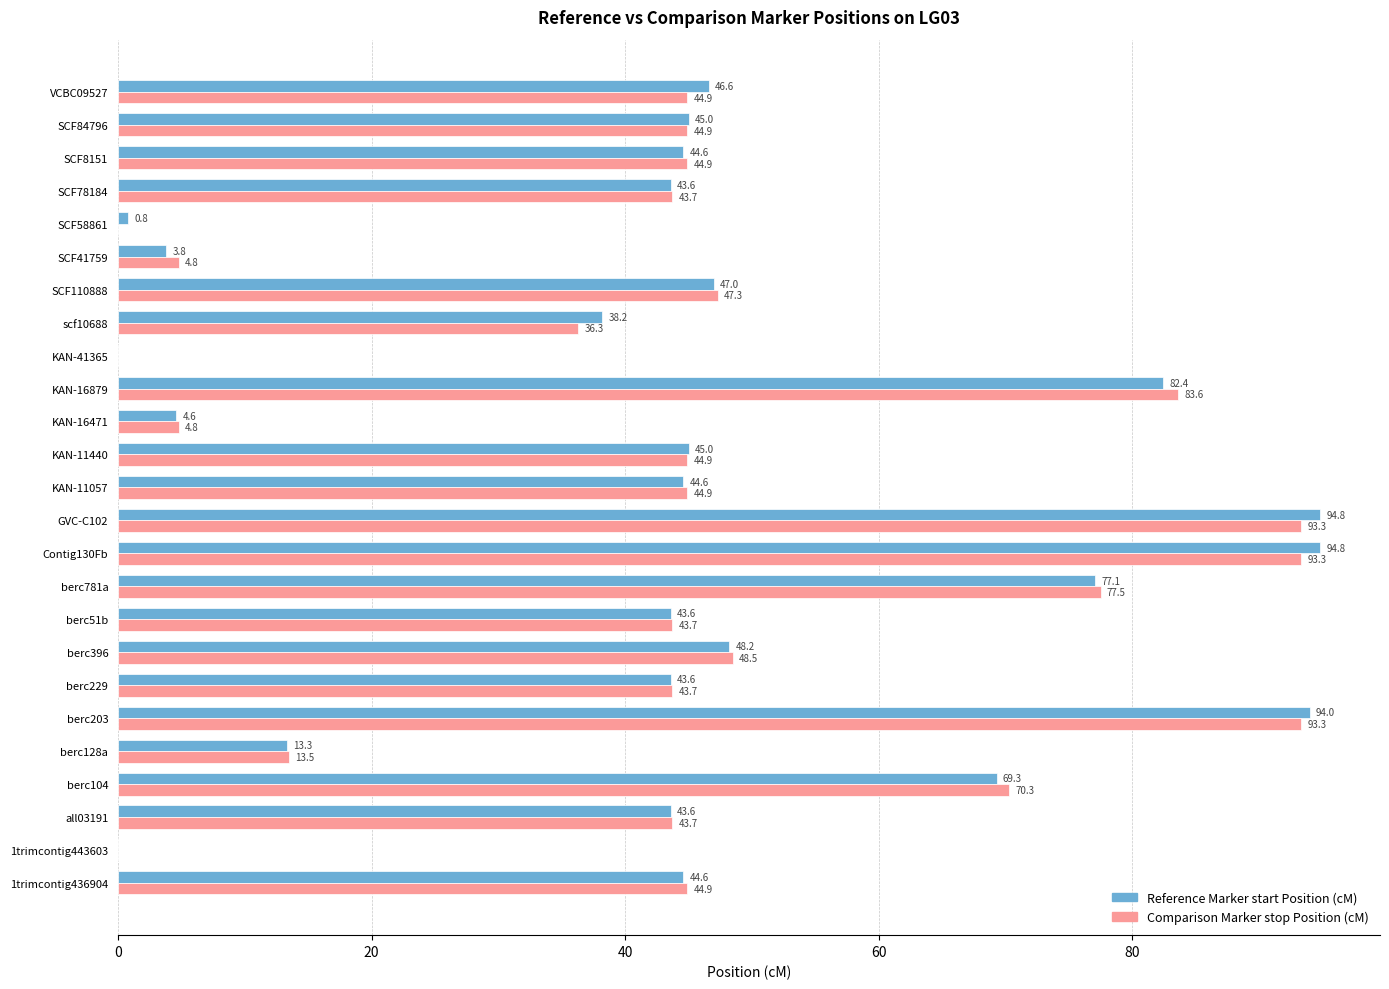

At which label is Reference Marker start Position (cM) closest to 47?

SCF110888